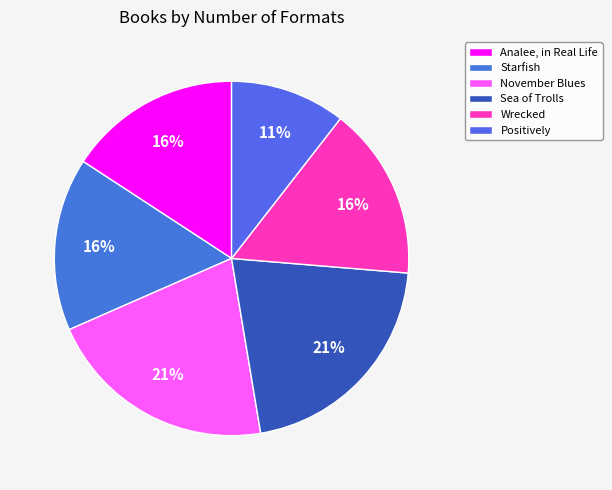

Rank the categories by value from lowest to highest.

Positively, Analee, in Real Life, Starfish, Wrecked, November Blues, Sea of Trolls